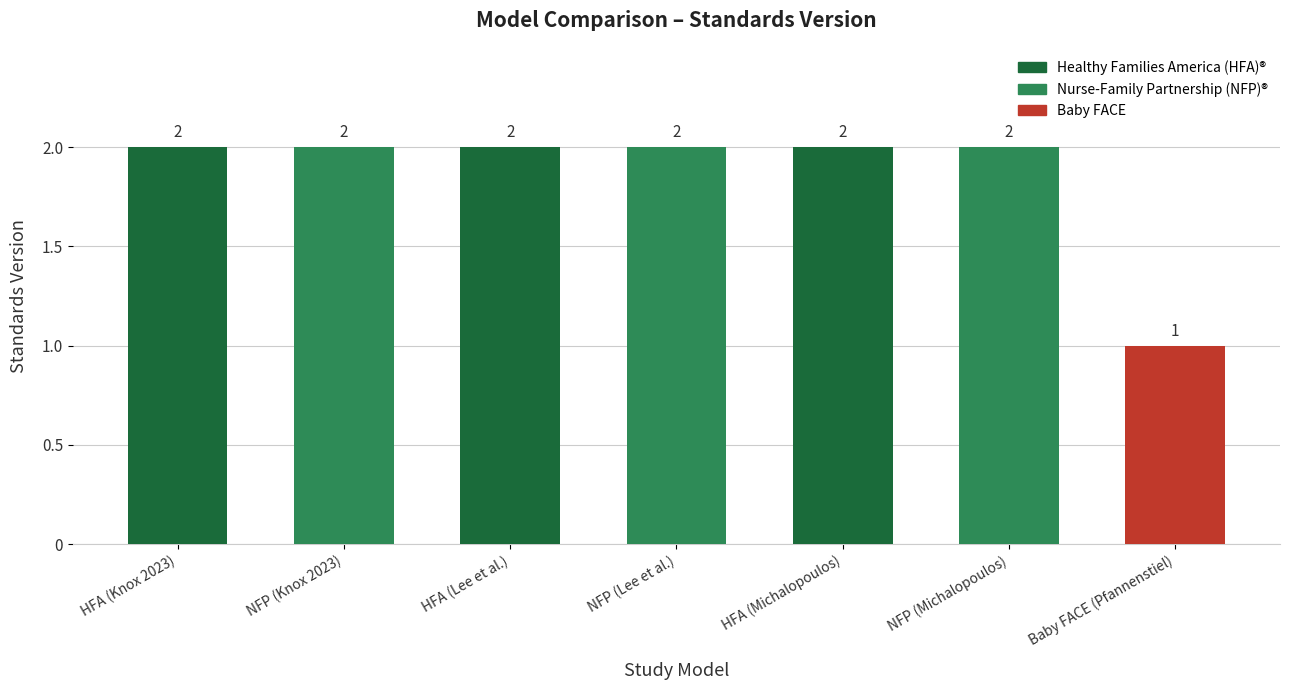

Reading left to right, extract all data points from this chart.

2	2	2	2	2	2	1